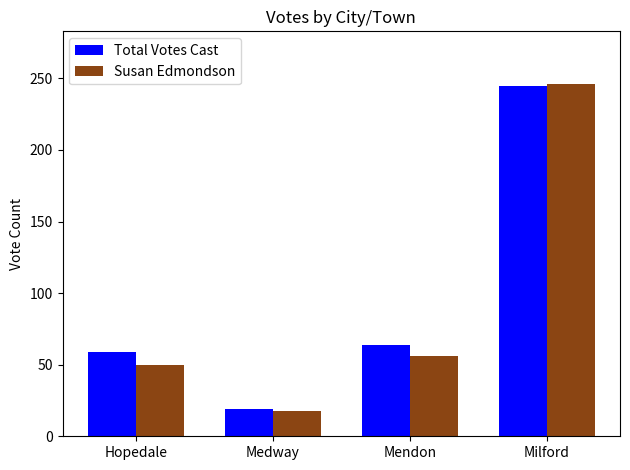

Rank the series by their average value, from lowest to highest.

Susan Edmondson, Total Votes Cast